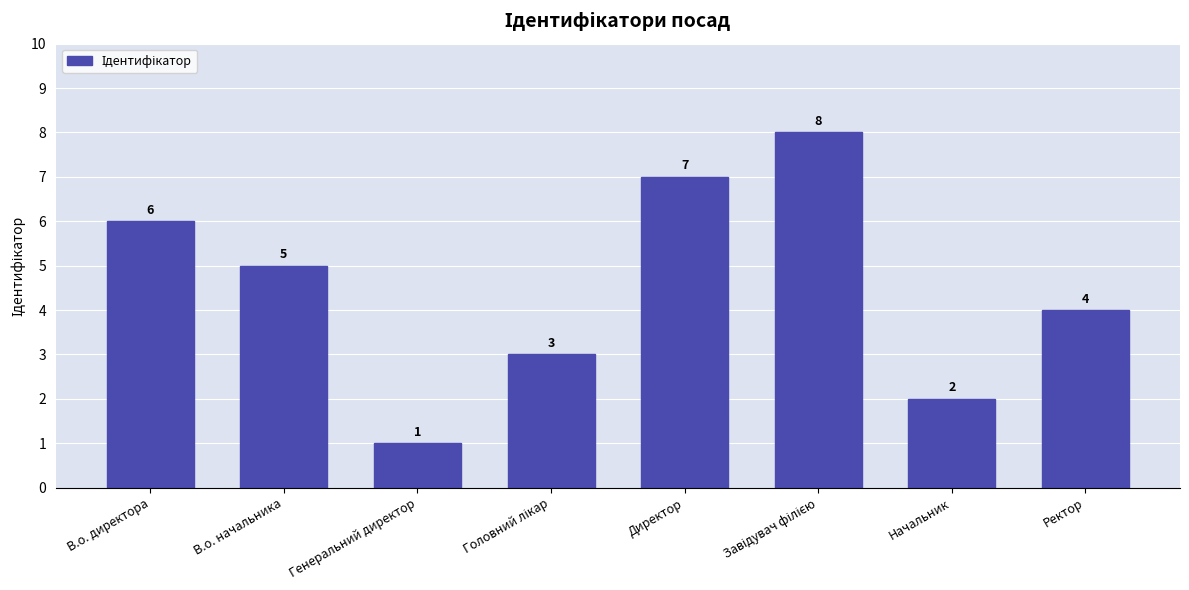

What is the difference between the maximum and minimum values?

7